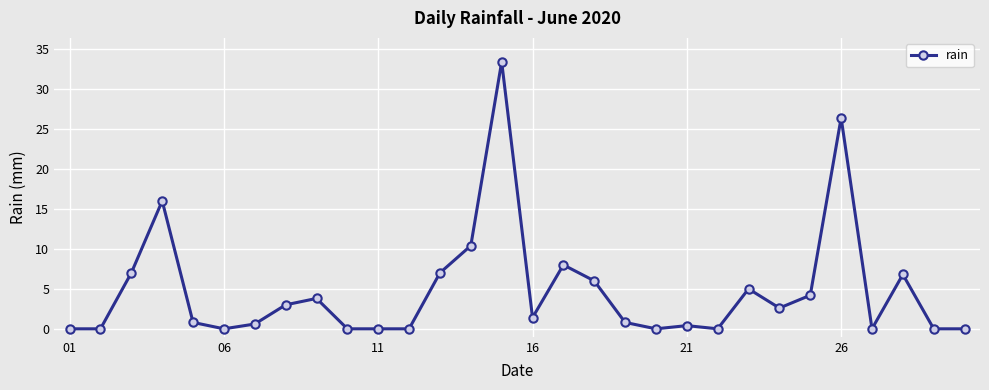

What is the difference between the second highest and minimum values?

26.4